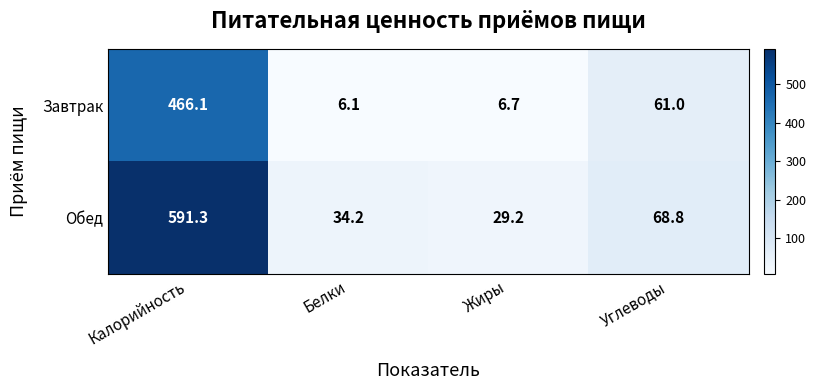

The Обед series shows 11.6 at Белки. True or false?

False